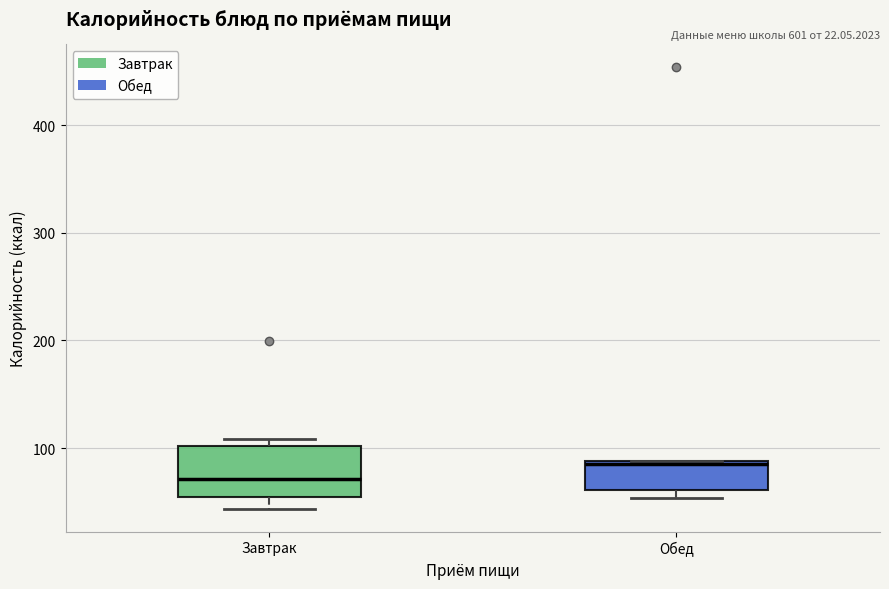

Which box has the lowest median line?

Завтрак